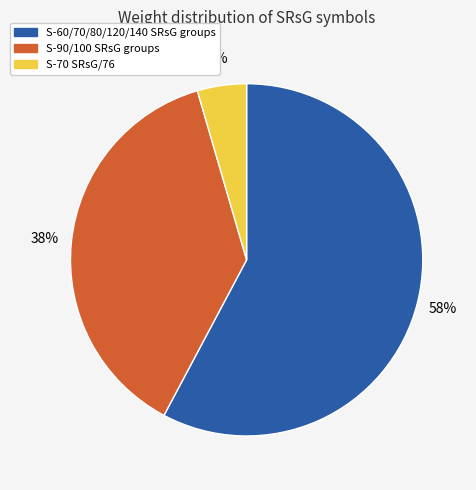

True or false: S-60/70/80/120/140 SRsG groups accounts for 53% of the total.

False